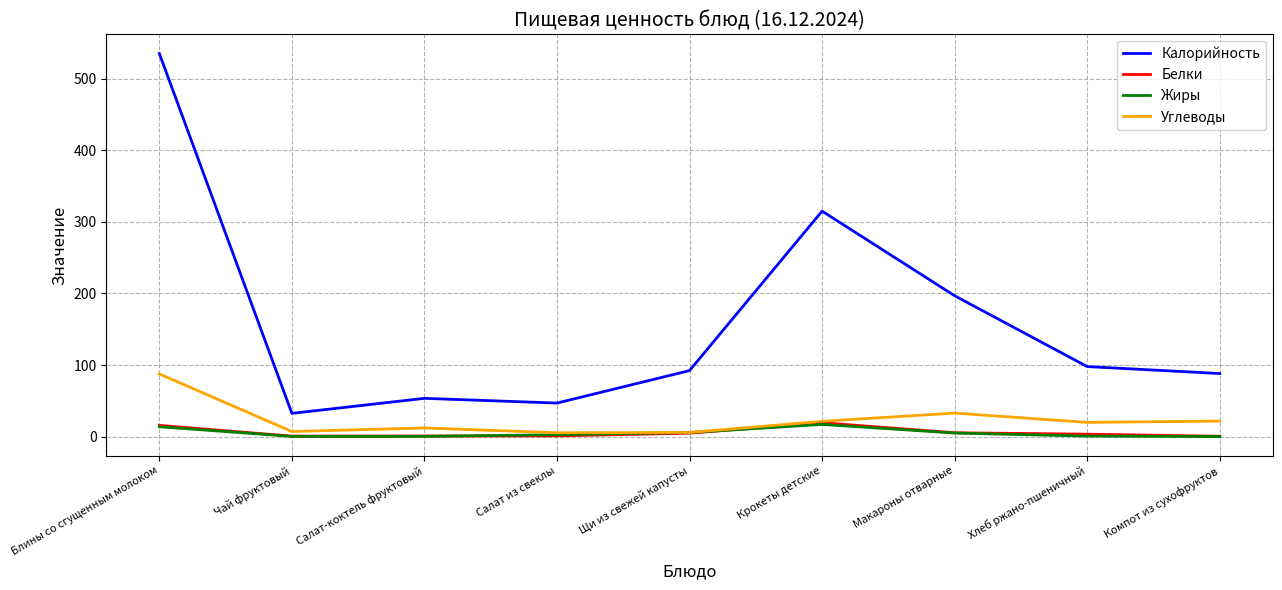

True or false: Углеводы and Калорийность intersect in this chart.

False